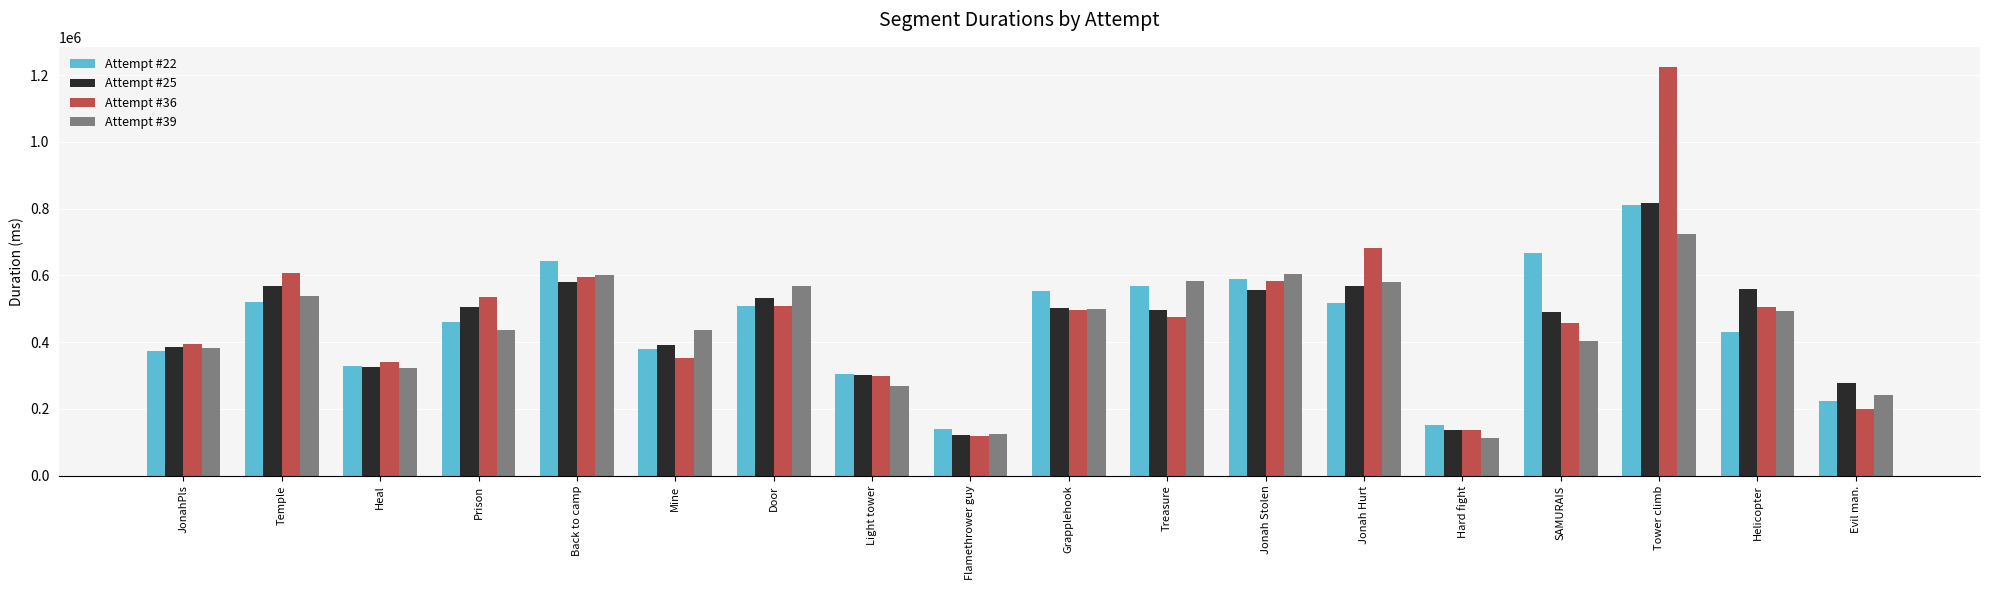

Which series has the widest spread of values?

Attempt #36